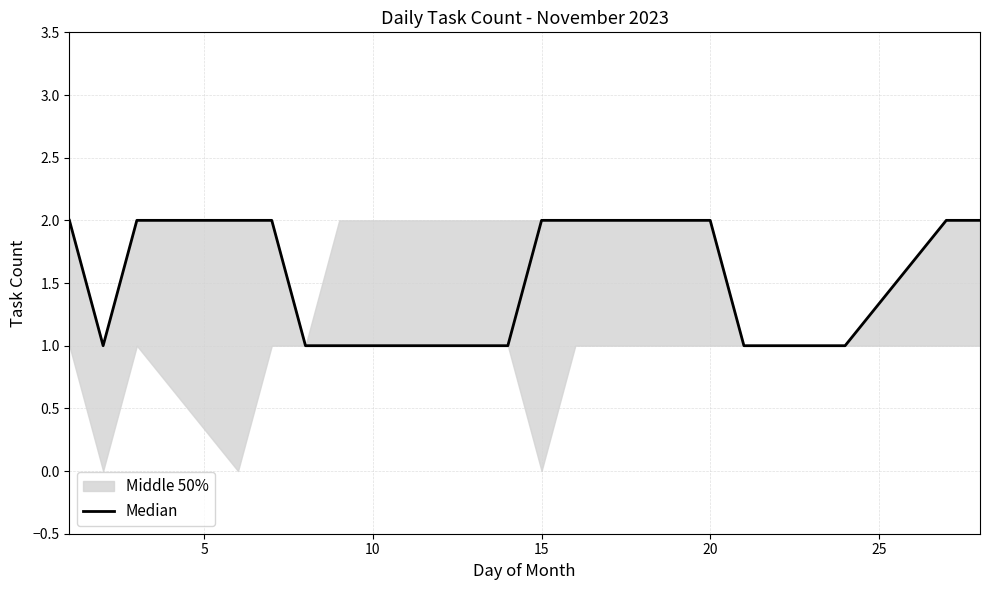

What is the difference between the maximum and minimum values?

1